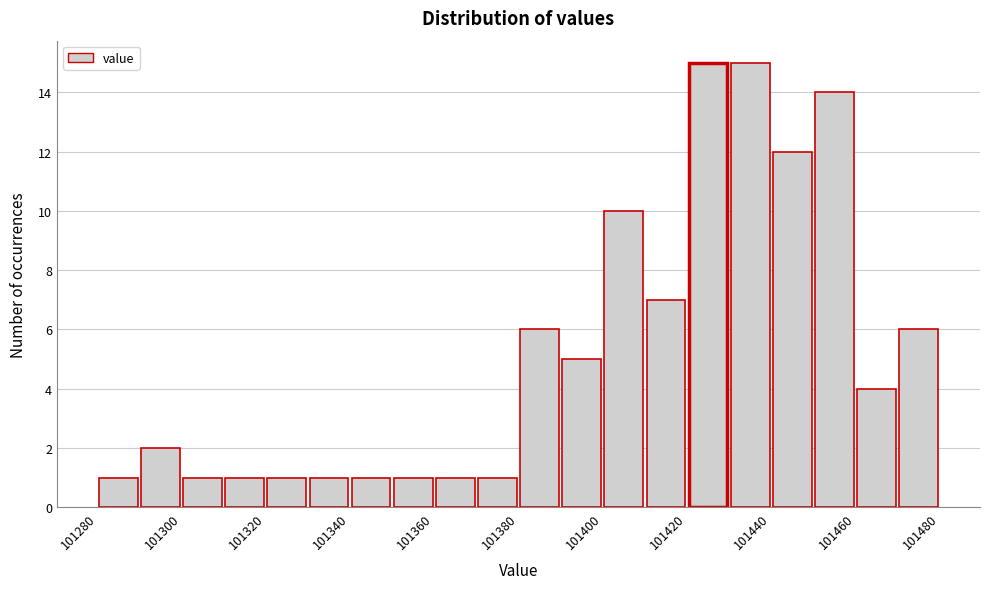

Reading left to right, transcribe this chart: for each bar, give the range it covers on the x-axis and its height. The values are not printed on the chart, so give them approximately, as read against the axis.

101280 to 101290: 1
101290 to 101300: 2
101300 to 101310: 1
101310 to 101320: 1
101320 to 101330: 1
101330 to 101340: 1
101340 to 101350: 1
101350 to 101360: 1
101360 to 101370: 1
101370 to 101380: 1
101380 to 101390: 6
101390 to 101400: 5
101400 to 101410: 10
101410 to 101420: 7
101420 to 101430: 15
101430 to 101440: 15
101440 to 101450: 12
101450 to 101460: 14
101460 to 101470: 4
101470 to 101480: 6